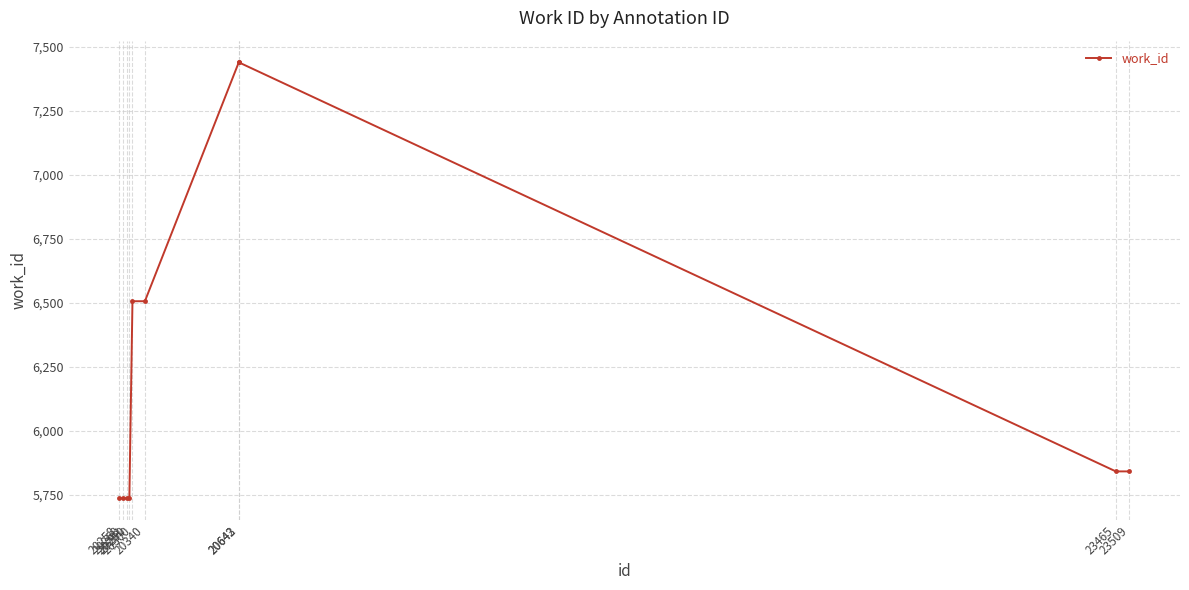

What is the difference between the values at 20281 and 20300?

770